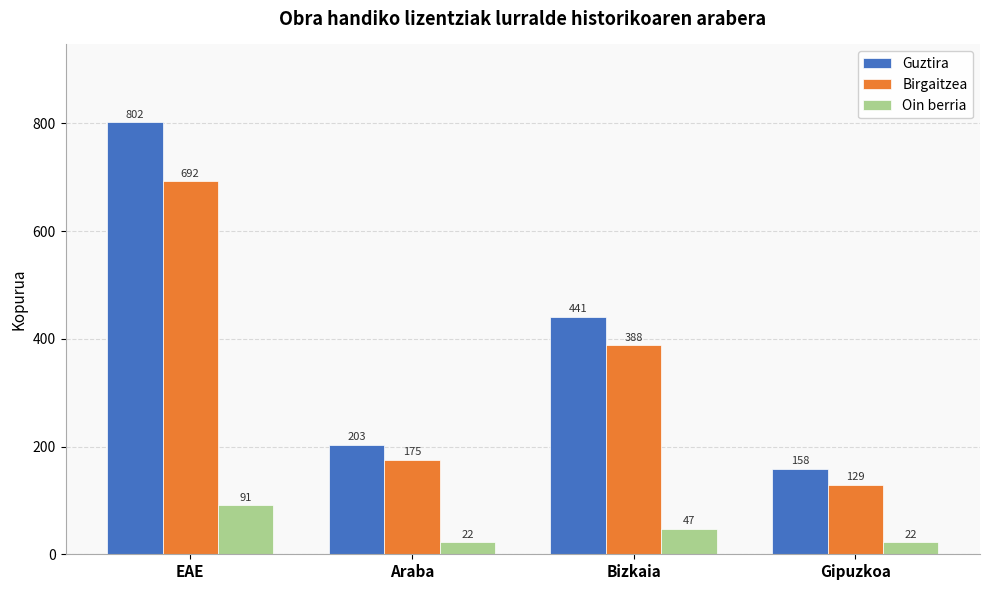

What is the label of the 1st bar from the right?

Gipuzkoa